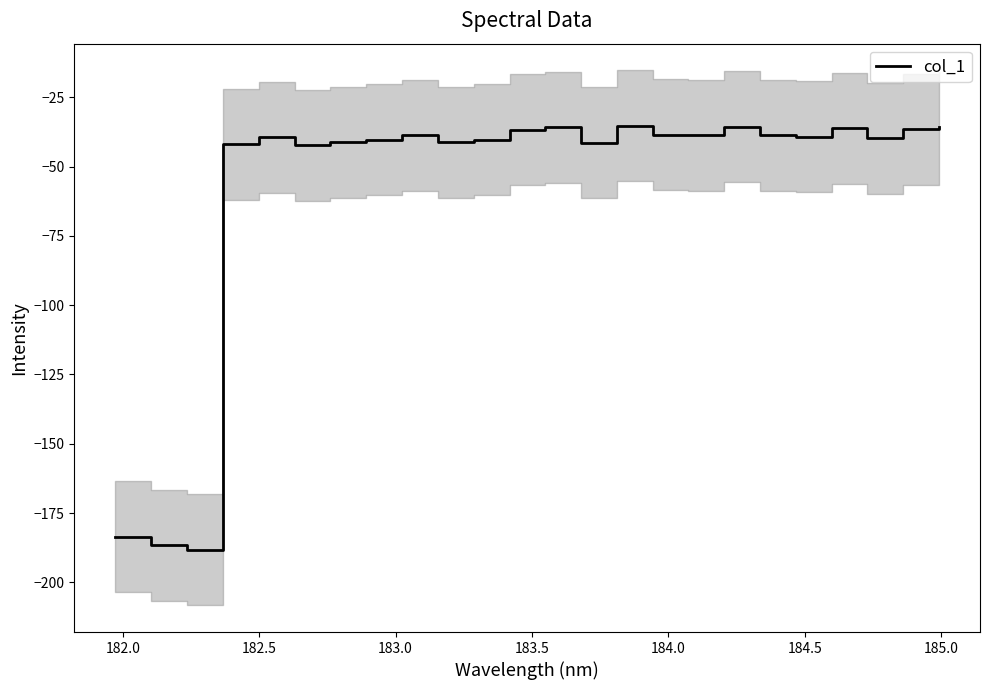

What is the maximum value for col_1?

-35.3